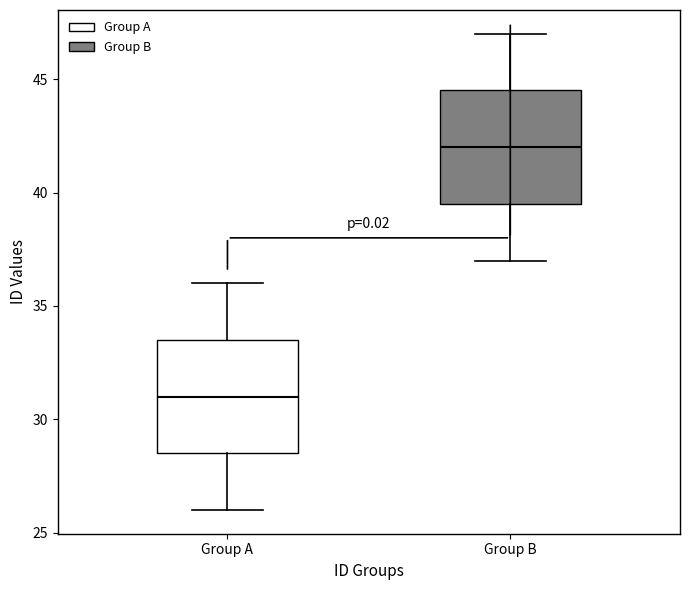

Reading left to right, read every box against the y-axis: the position of its median line, the range the box covers, and the ends of its whiskers. The values are not printed on the chart, so give them approximately, as read against the axis.

Group A: median 31.0, box 28.5 to 33.5, whiskers 26.0 to 36.0
Group B: median 42.0, box 39.5 to 44.5, whiskers 37.0 to 47.0